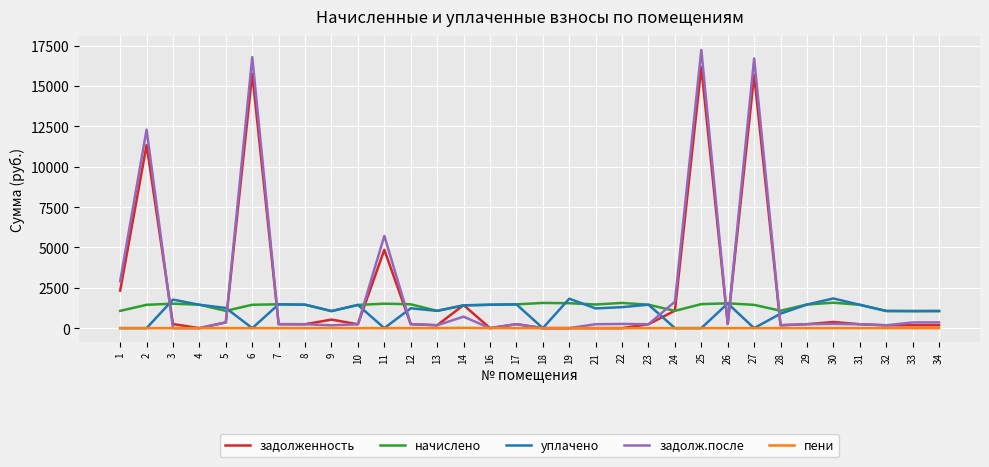

What is the highest value of the пени series?

18.5